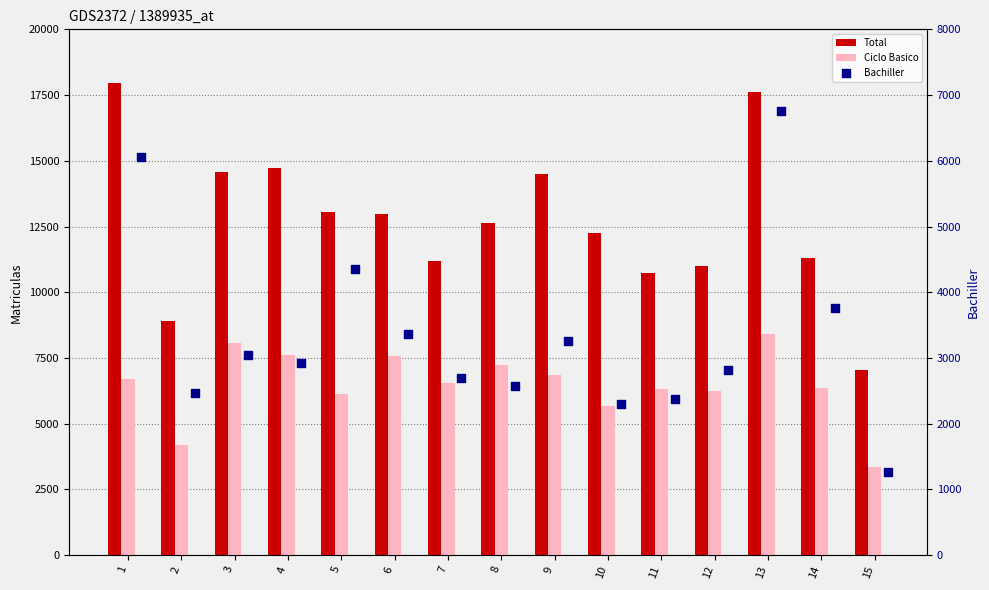

What is the total value across all series at 7?

20416